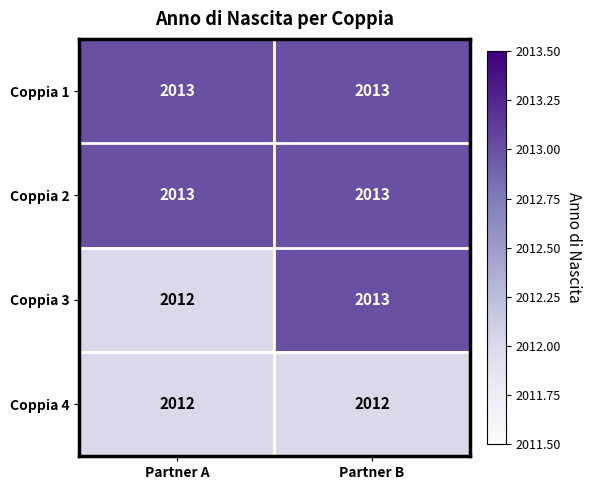

What is the sum of the Coppia 1 values at Partner A and Partner B?

4026